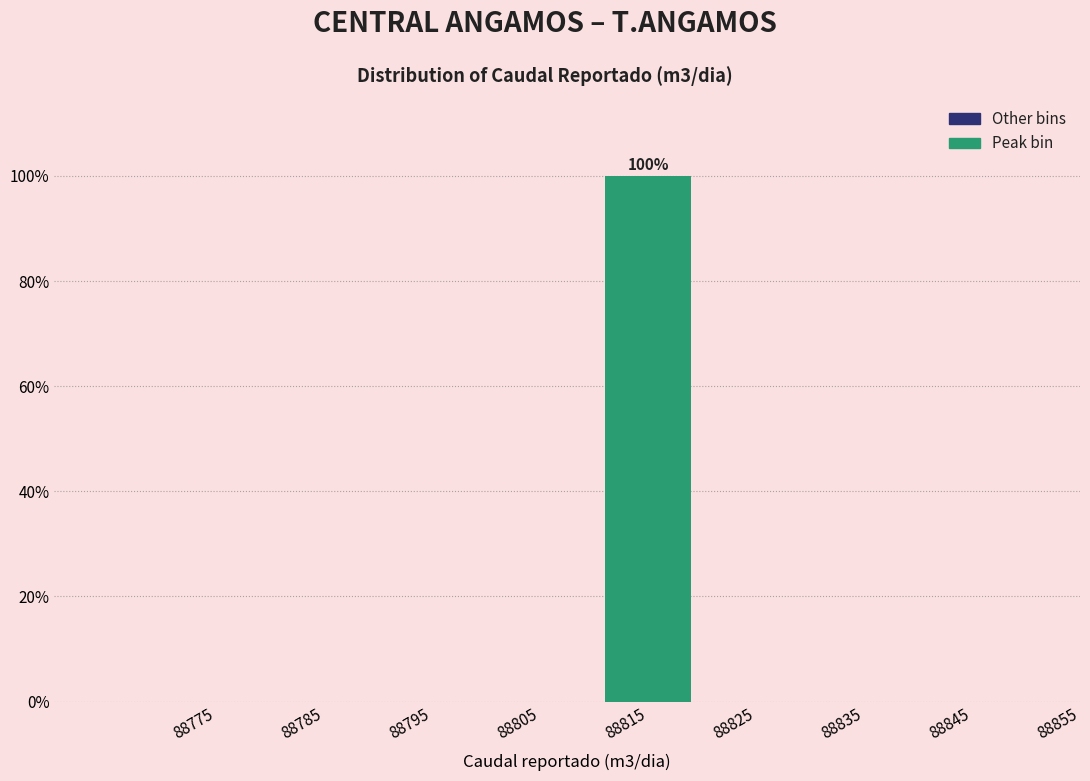

Reading left to right, list all the values displayed in this chart.

88775=0	88785=0	88795=0	88805=0	88815=100	88825=0	88835=0	88845=0	88855=0